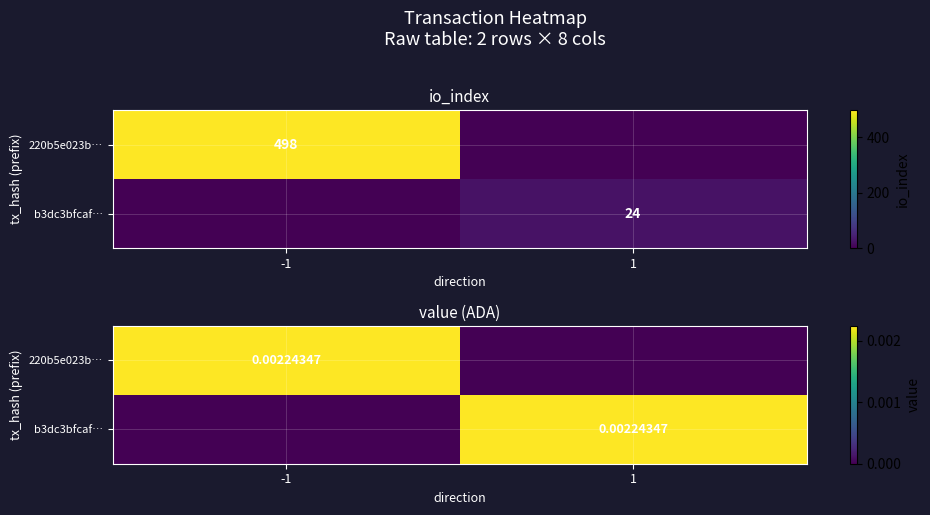

Rank the categories by 220b5e023b… value from highest to lowest.

-1, 1